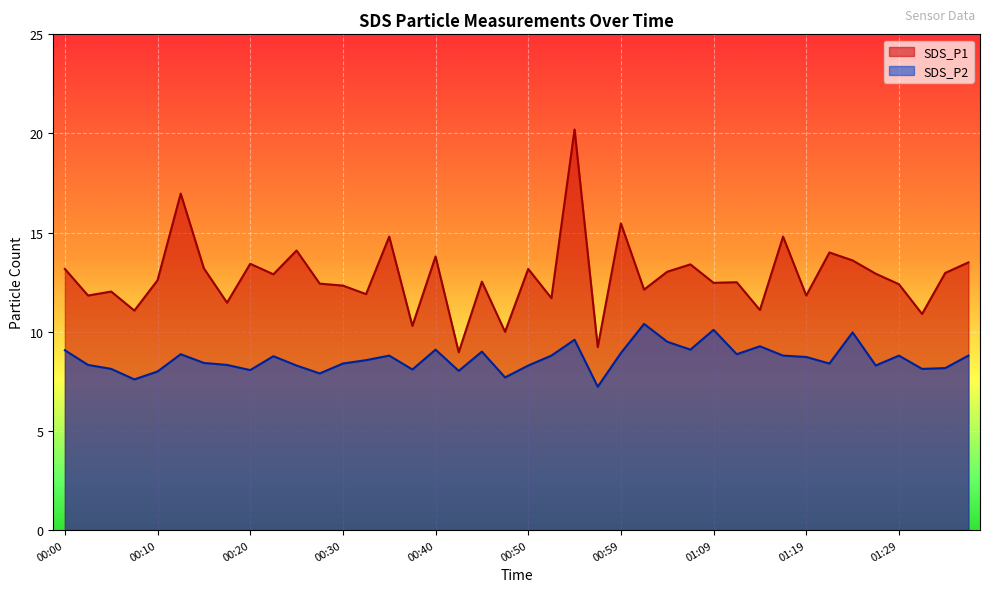

What is the label of the 26th point from the left?

01:02